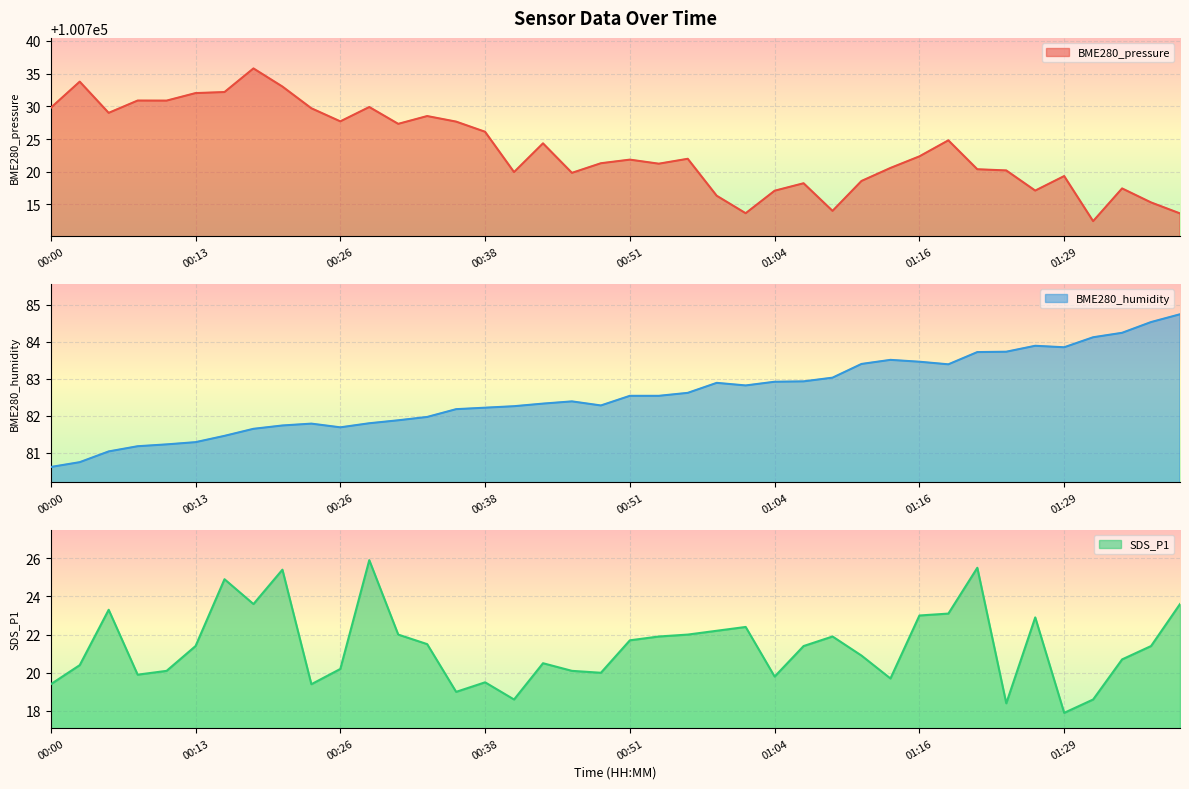

What is the minimum value for BME280_humidity?

80.6